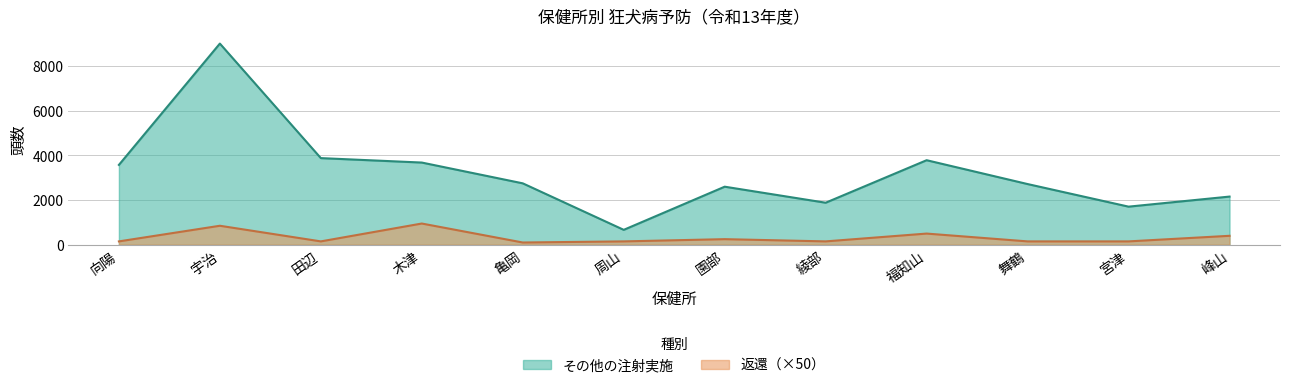

How many lines are shown in the chart?

2